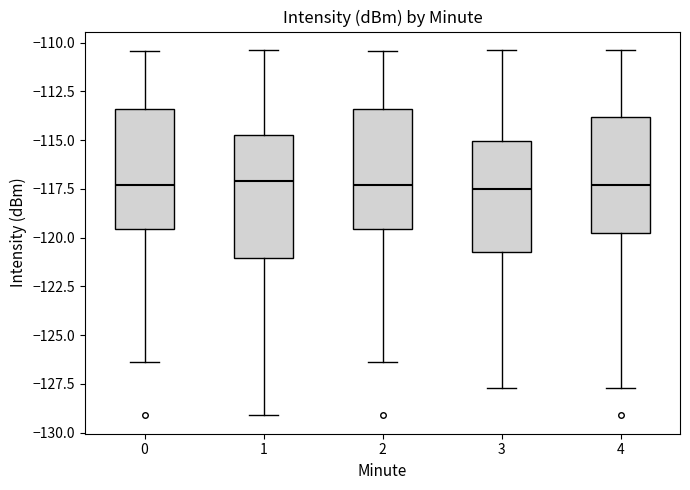

Reading left to right, transcribe this box plot: for each box, give where its median line is, the range the box spans, and where its two whiskers end, as read against the y-axis. The values are not printed on the chart, so give them approximately, as read against the axis.

0: median -117.5, box -119.5 to -113.5, whiskers -126.5 to -110.5
1: median -117.0, box -121.0 to -114.5, whiskers -129.0 to -110.5
2: median -117.5, box -119.5 to -113.5, whiskers -126.5 to -110.5
3: median -117.5, box -120.5 to -115.0, whiskers -127.5 to -110.5
4: median -117.5, box -120.0 to -114.0, whiskers -127.5 to -110.5